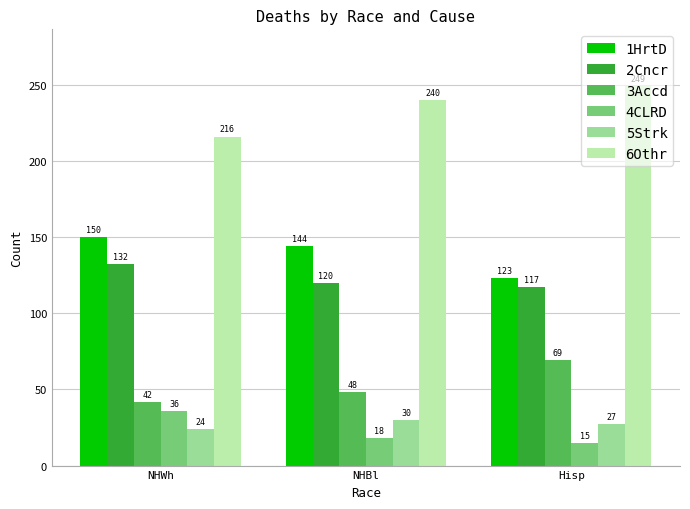

What is the average value of the 2Cncr series?

123